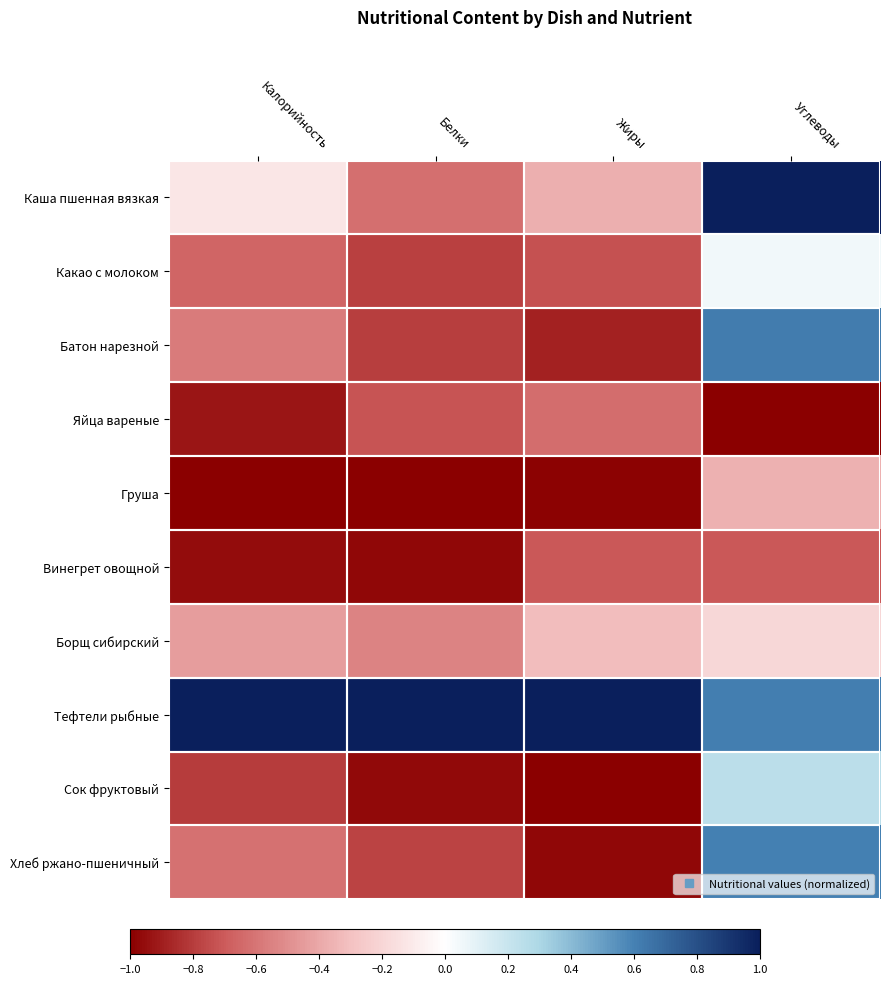

List the series in order of their peak value, highest first.

Каша пшенная вязкая, Тефтели рыбные, Батон нарезной, Хлеб ржано-пшеничный, Сок фруктовый, Какао с молоком, Борщ сибирский, Груша, Яйца вареные, Винегрет овощной